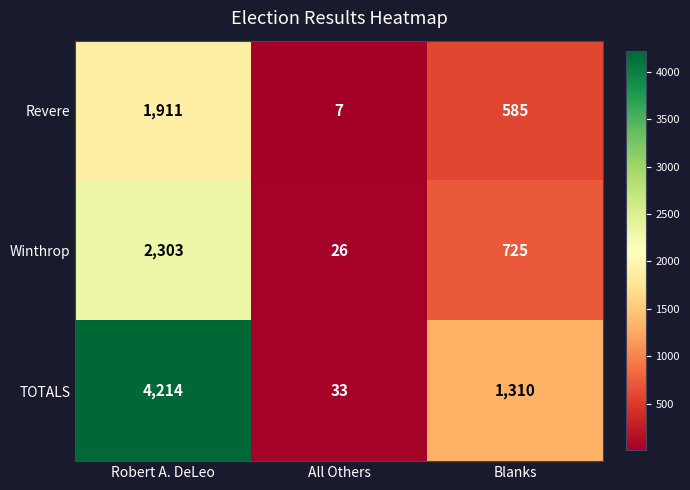

How many data points does each series have?

3